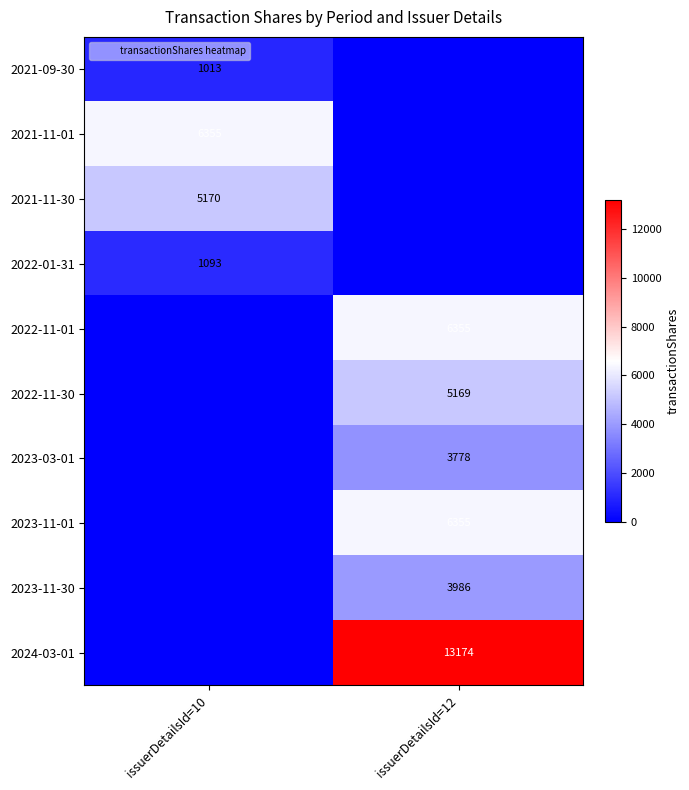

How many values in the 2023-11-30 series are below 3986?

1